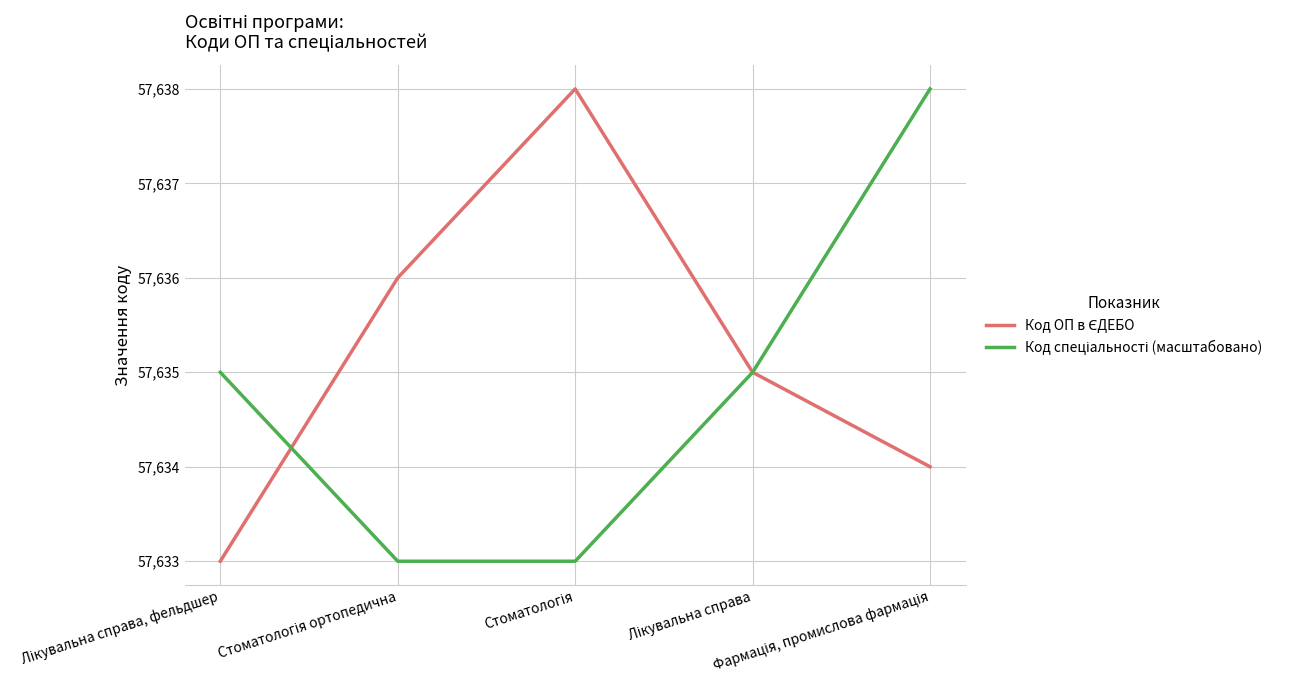

What is the minimum value shown in the chart?

57633